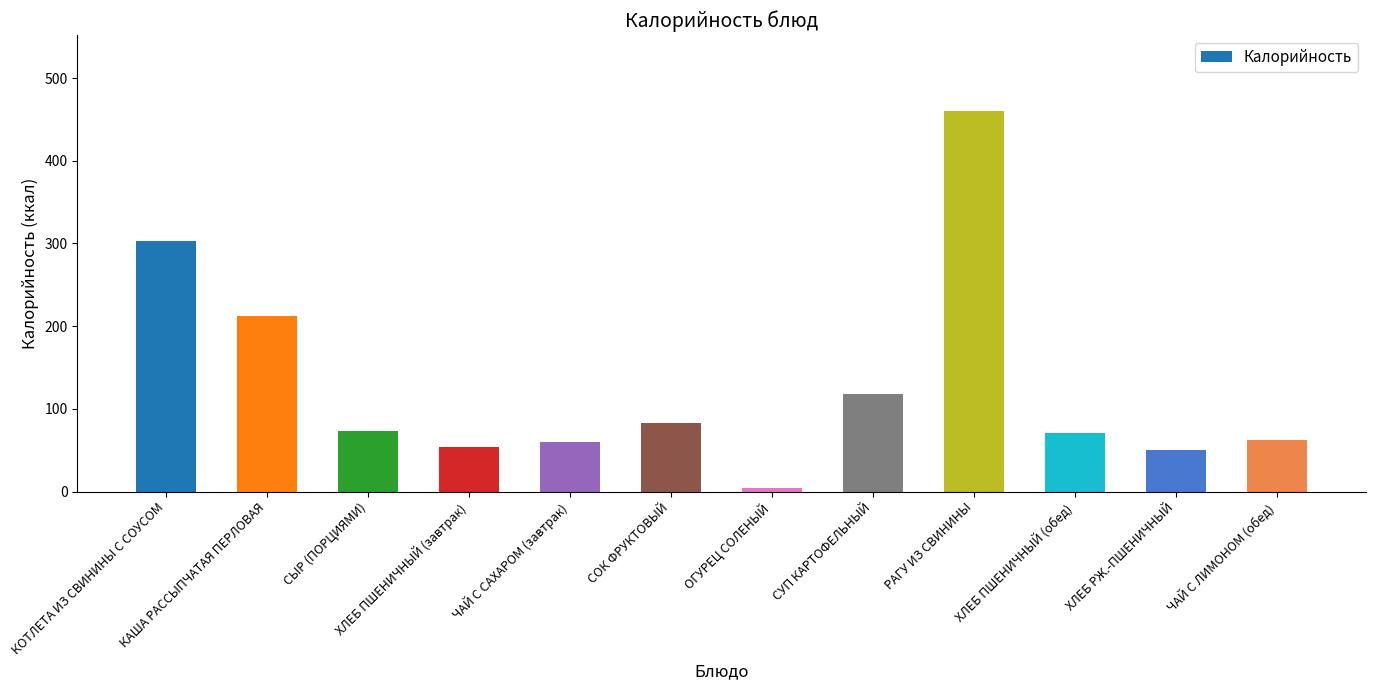

What is the minimum value shown in the chart?

4